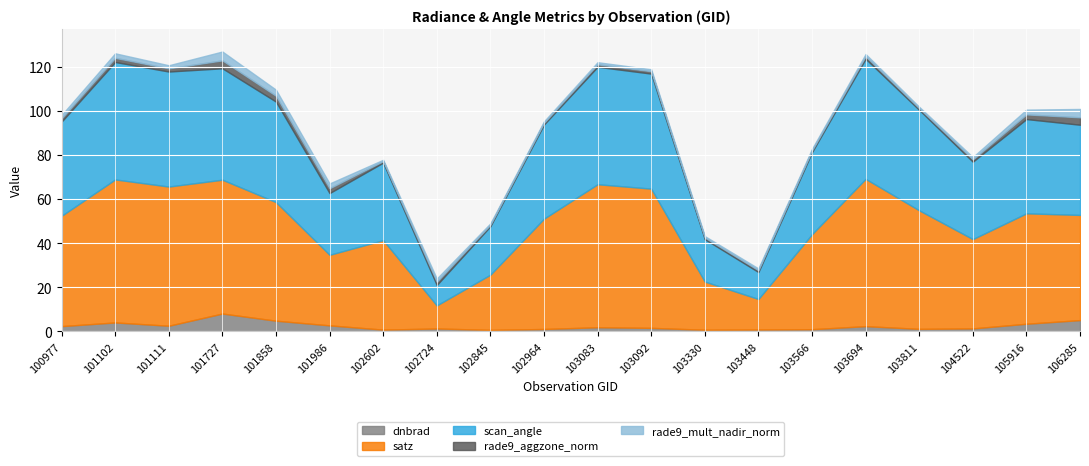

At which category does dnbrad reach its first local peak?

101102